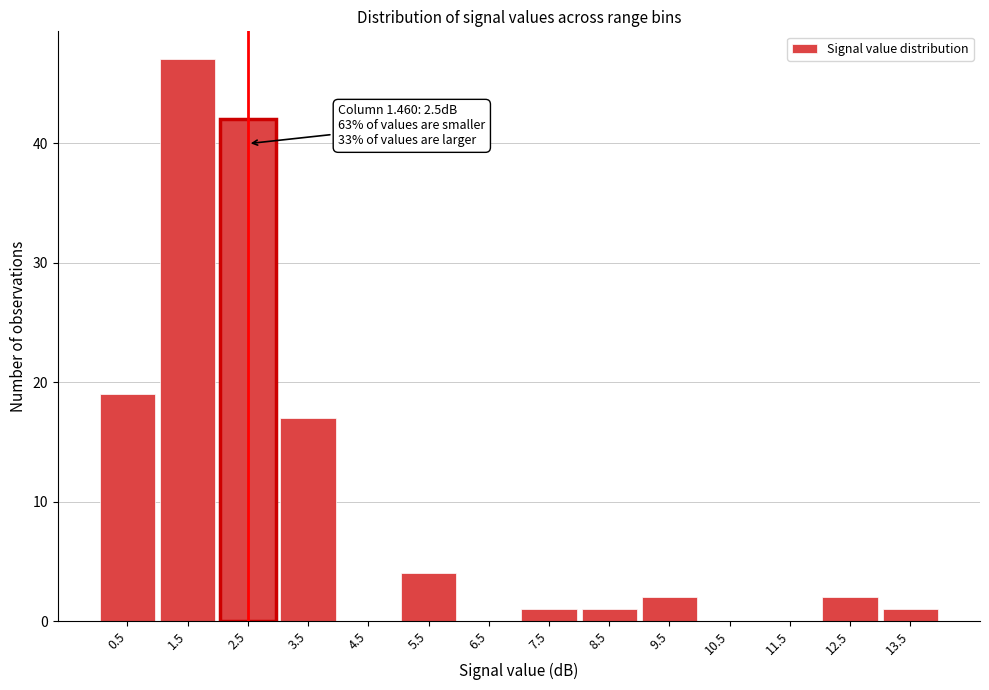

Over which range of the x-axis is the bar tallest?

1 to 2